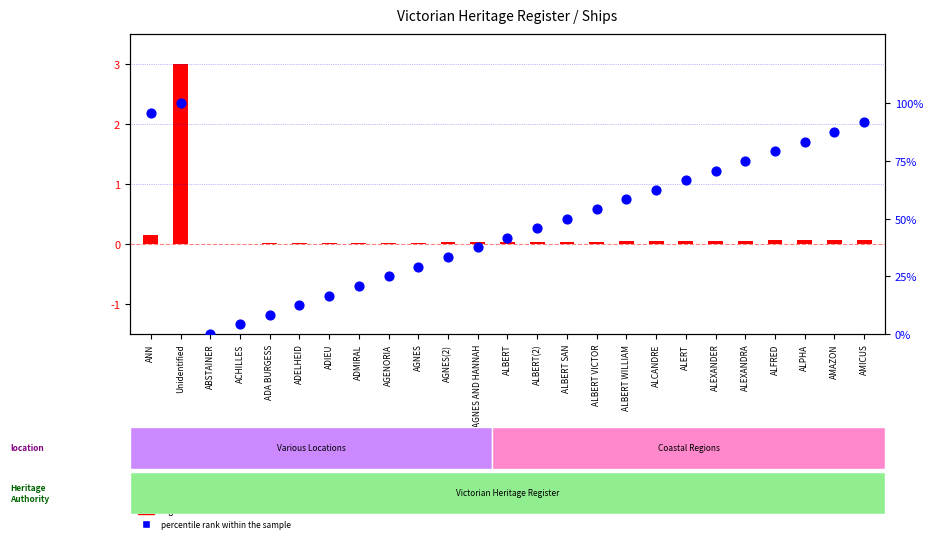

Which series reaches the maximum Y coordinate?

percentile rank within the sample